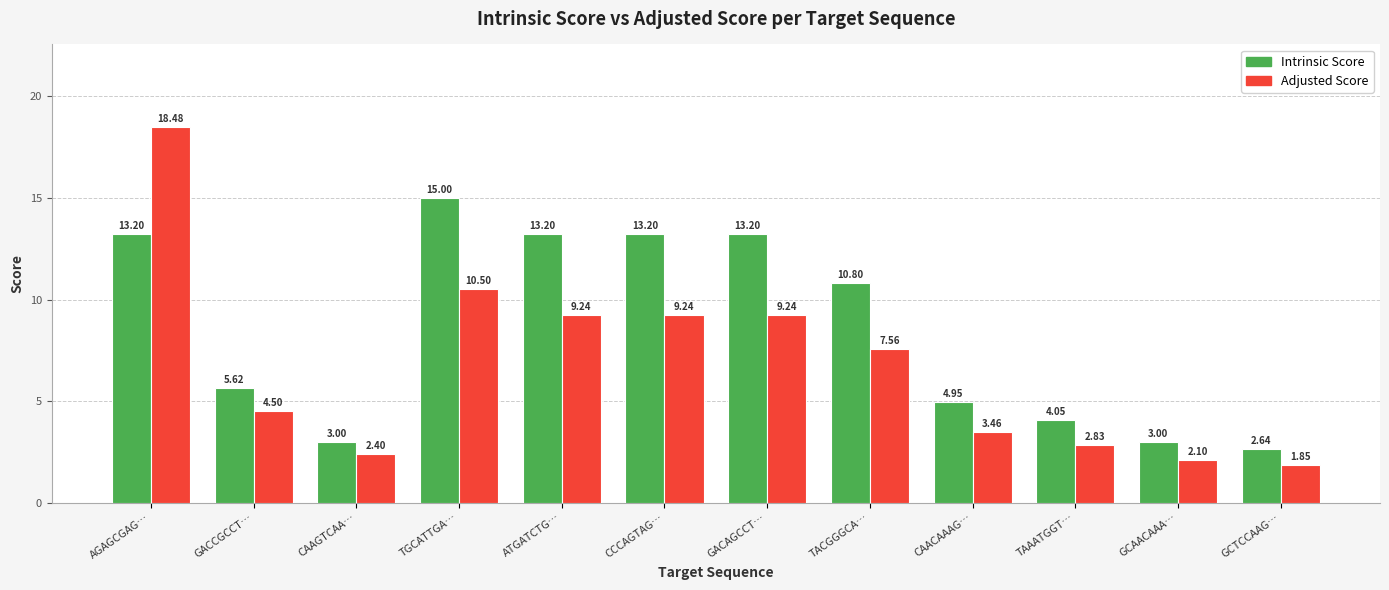

What is the maximum value shown in the chart?

18.5